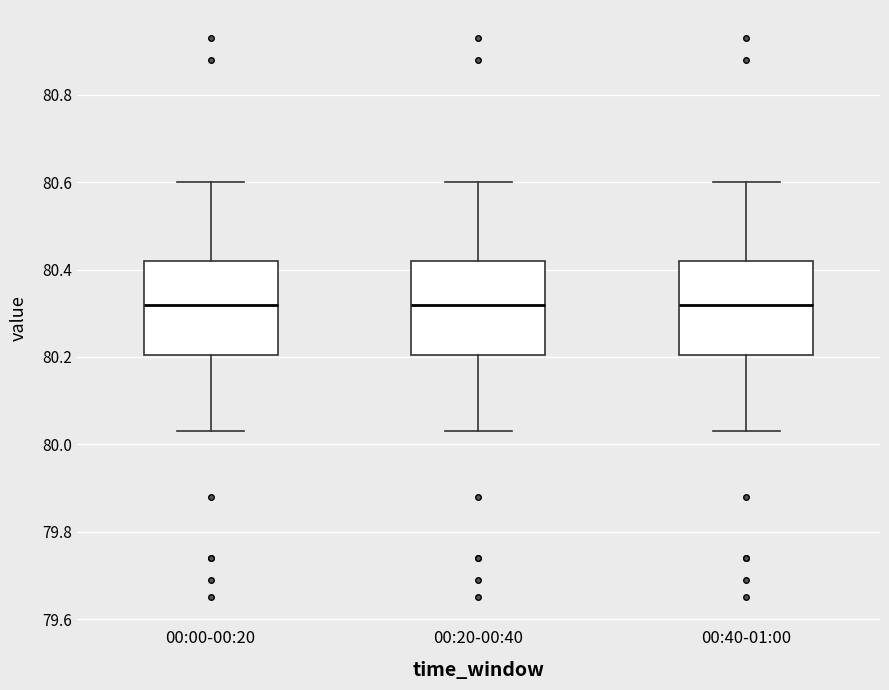

Reading left to right, transcribe this box plot: for each box, give where its median line is, the range the box spans, and where its two whiskers end, as read against the y-axis. The values are not printed on the chart, so give them approximately, as read against the axis.

00:00-00:20: median 80.32, box 80.20 to 80.42, whiskers 80.04 to 80.60
00:20-00:40: median 80.32, box 80.20 to 80.42, whiskers 80.04 to 80.60
00:40-01:00: median 80.32, box 80.20 to 80.42, whiskers 80.04 to 80.60